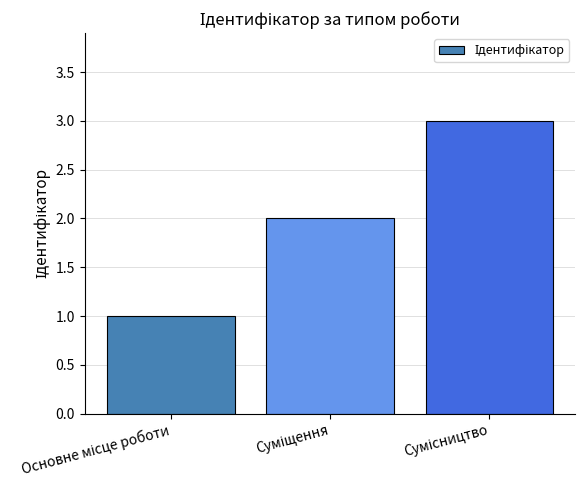

What is the sum of all values?

6